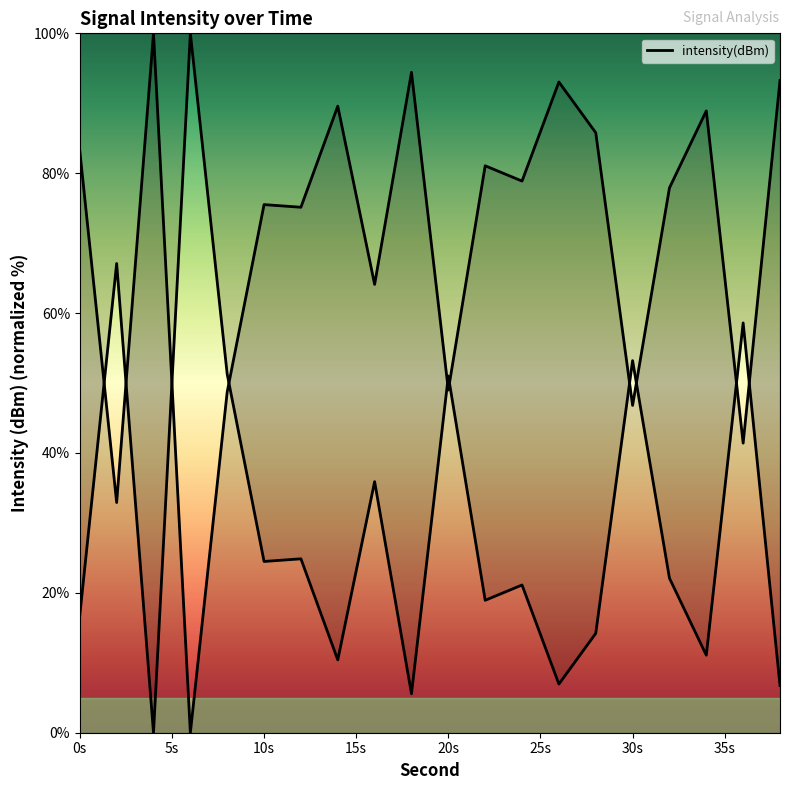

Which category has the highest value across all series?

4